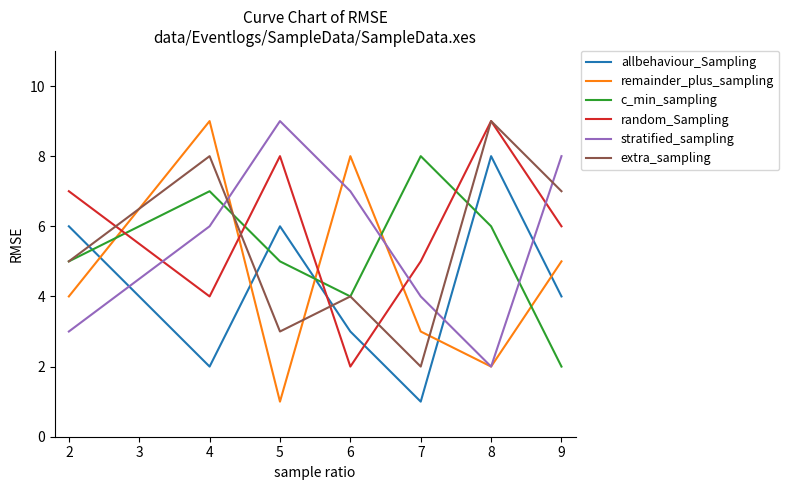

Is it true that stratified_sampling equals 1 at 8?

False